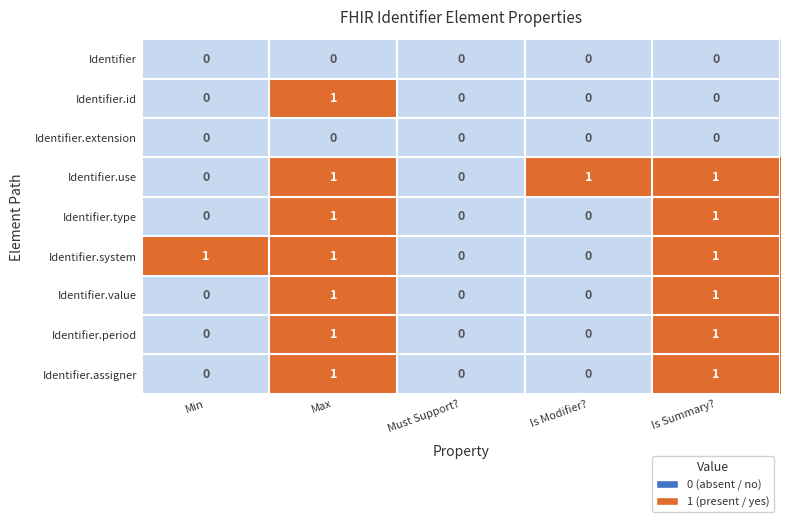

Which series changed the most between Min and Must Support??

Identifier.system